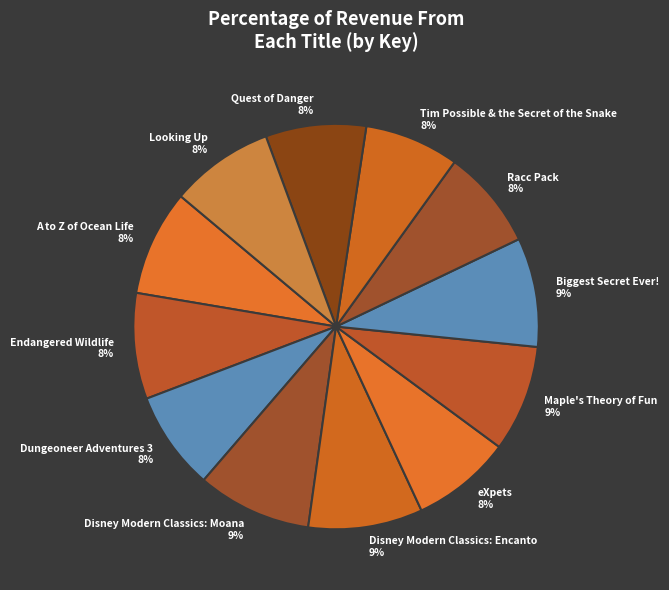

Is Looking Up the majority of the pie?

No